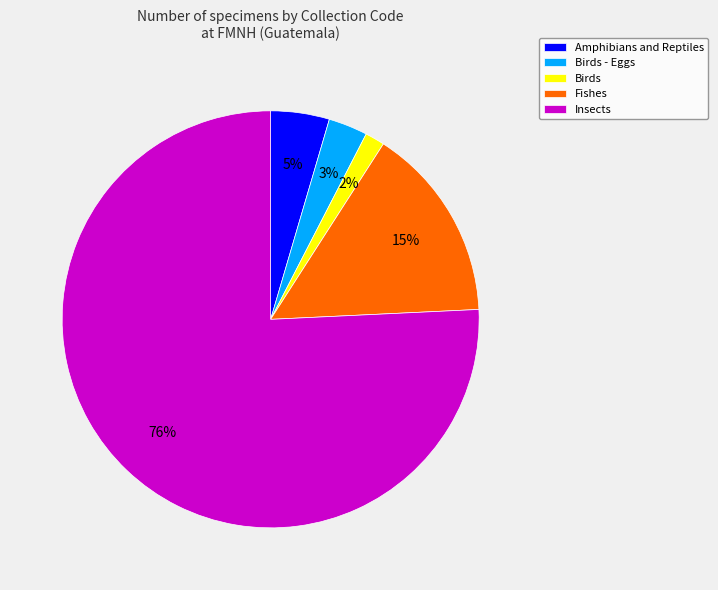

Which category accounts for the majority?

Insects